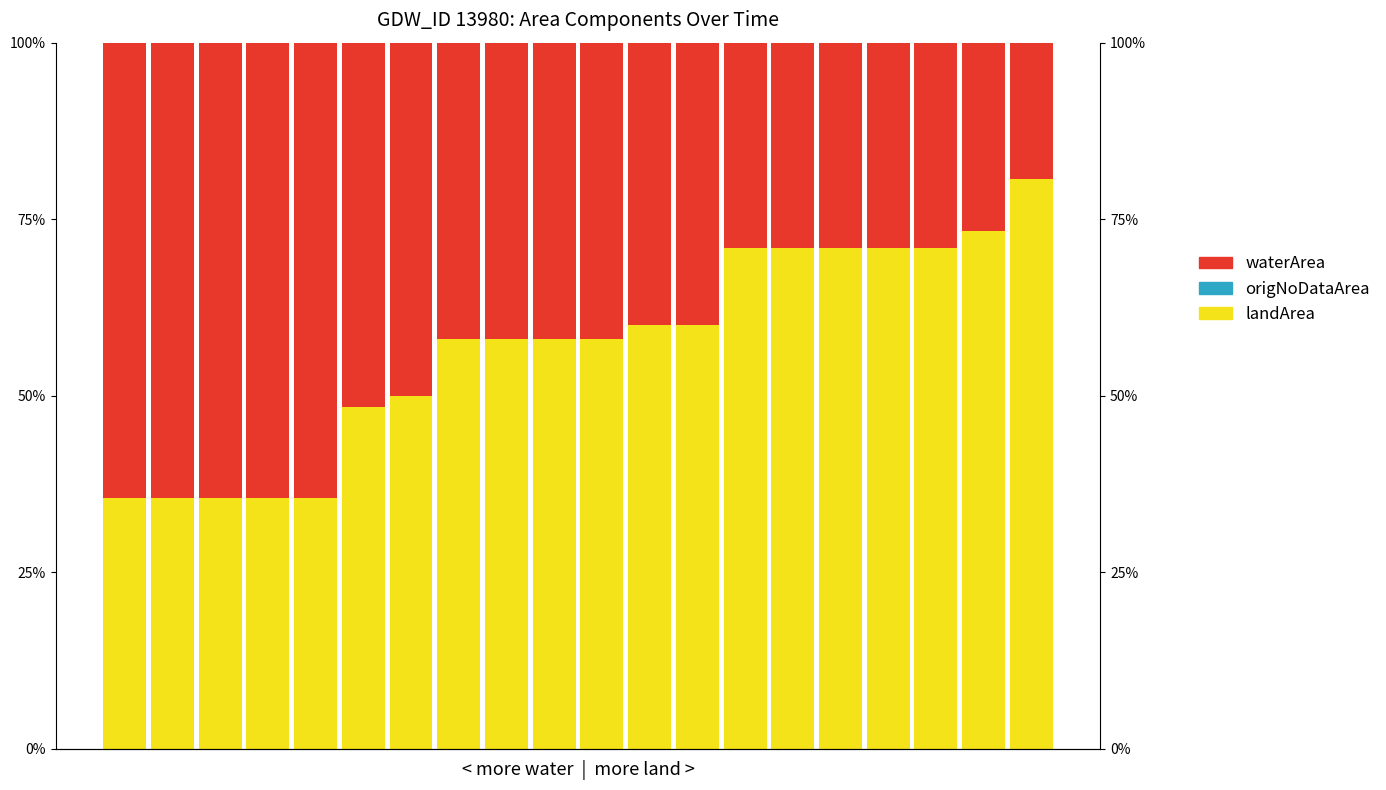

True or false: landArea has a value of 100.9 at 9.

False